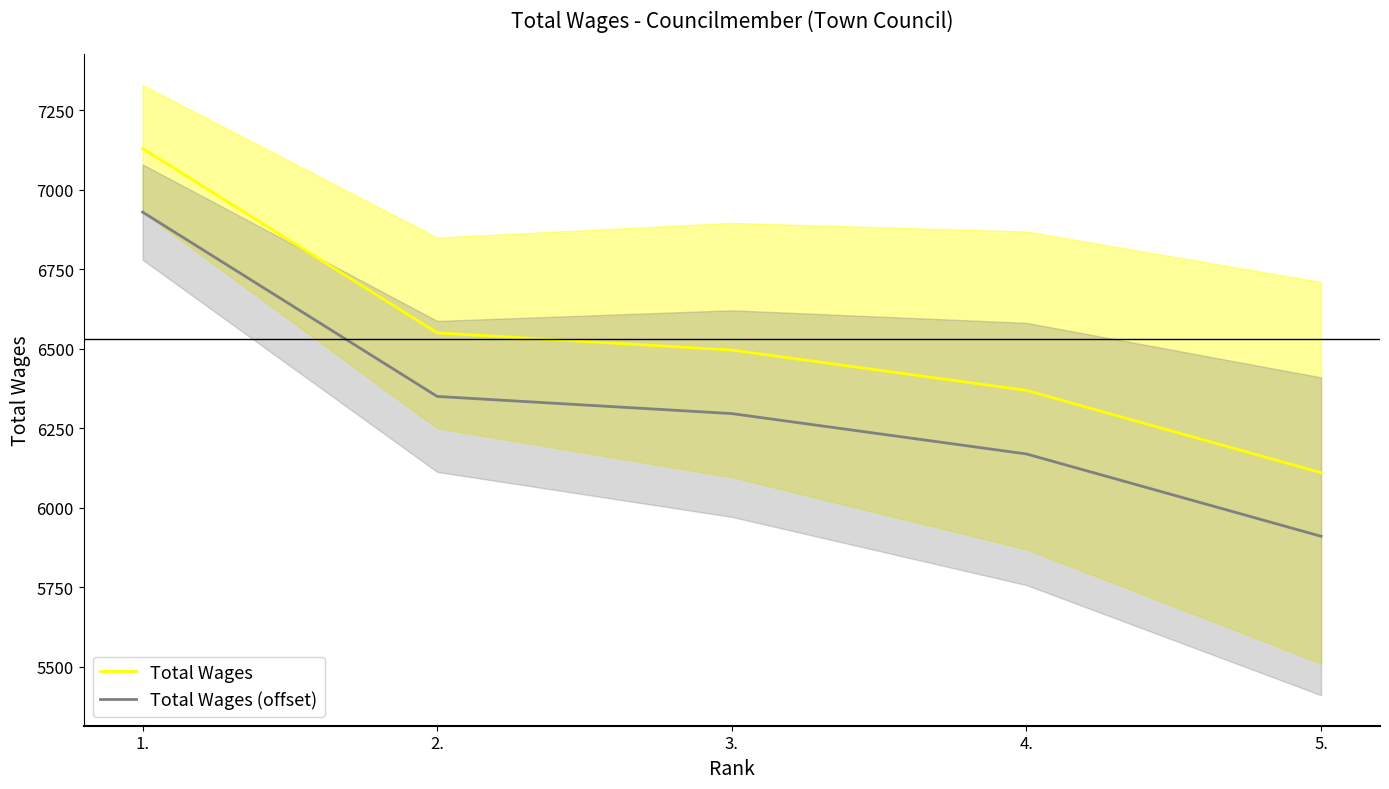

At which label does Total Wages first exceed 6496?

1.